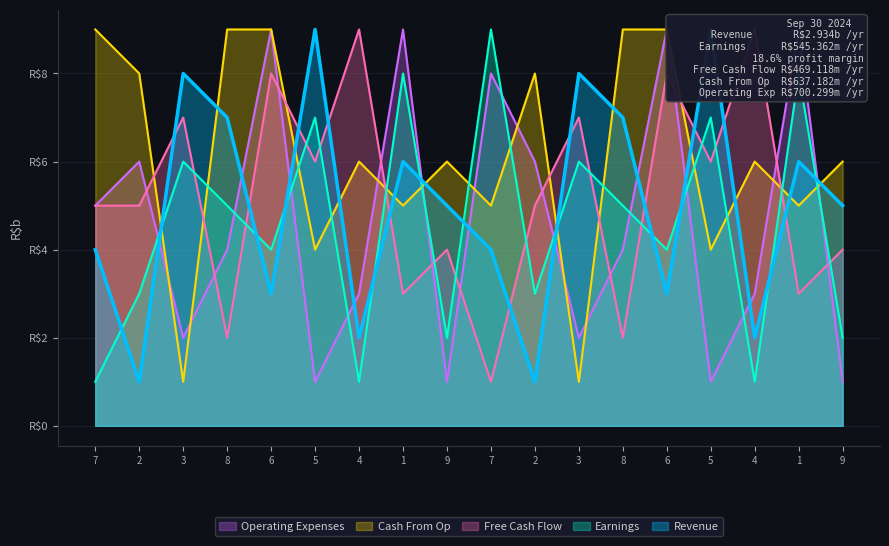

What is the total value across all series at 7?

24